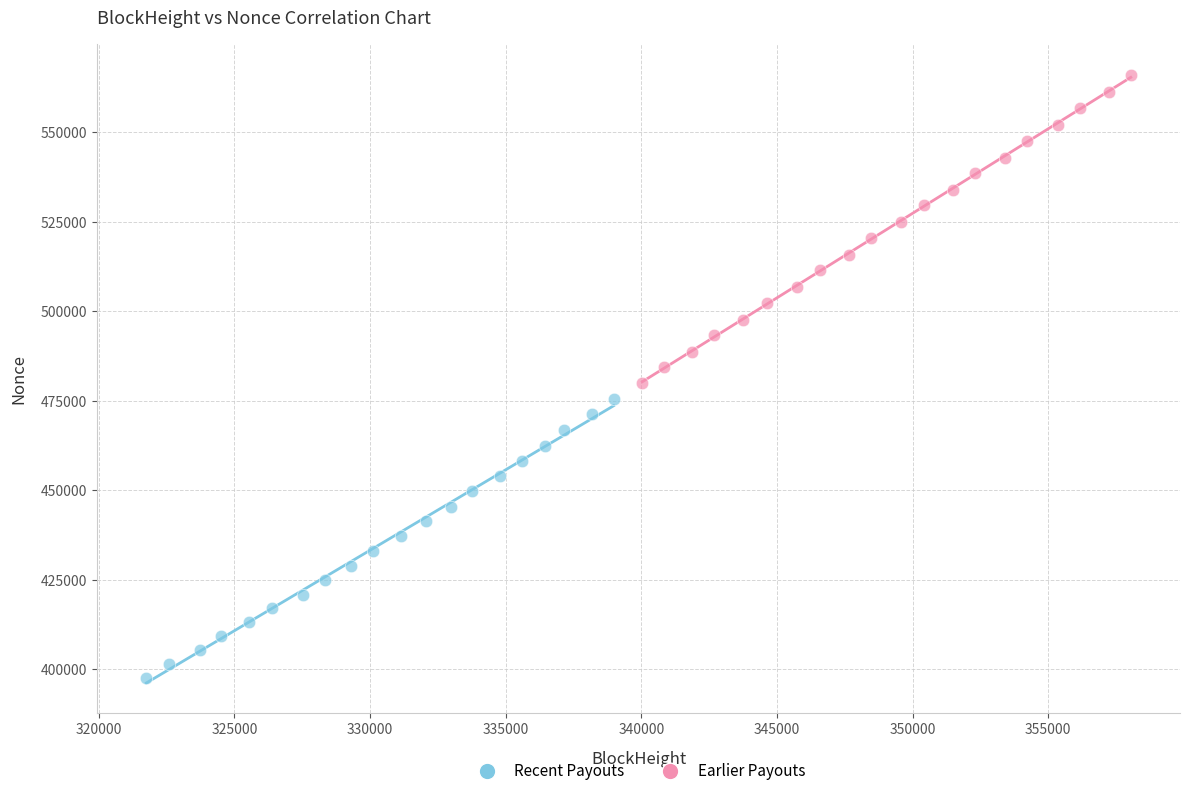

Which series reaches the maximum Y coordinate?

Earlier Payouts